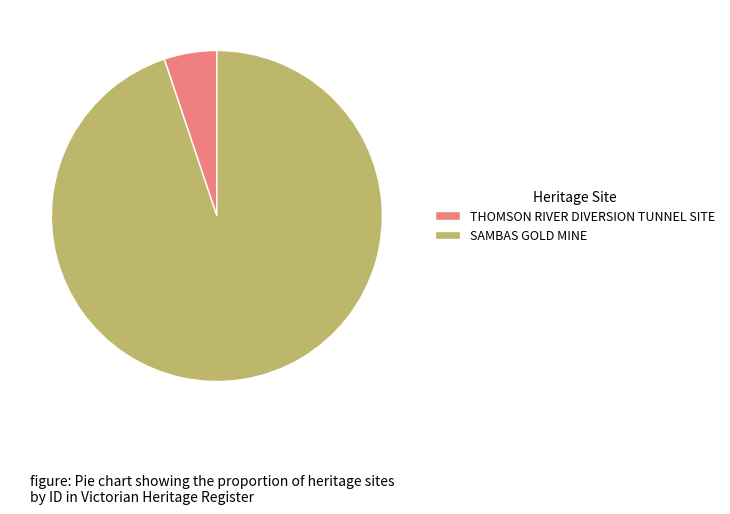

Rank the categories by value from lowest to highest.

THOMSON RIVER DIVERSION TUNNEL SITE, SAMBAS GOLD MINE